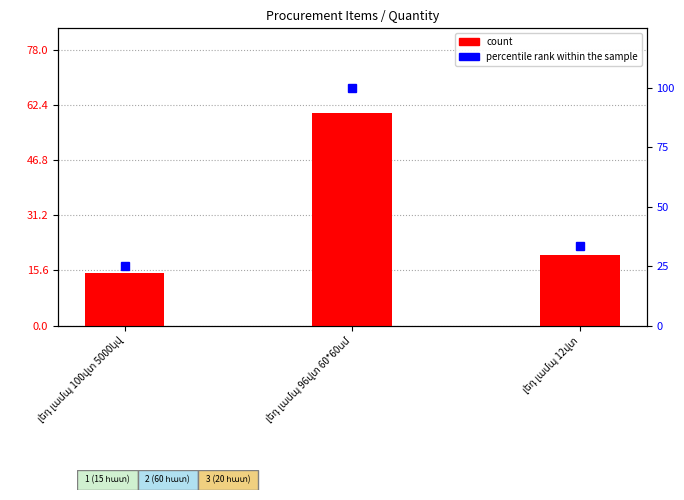

Read the percentile rank within the sample value at լեդ լամպ 12վտ.

33.3